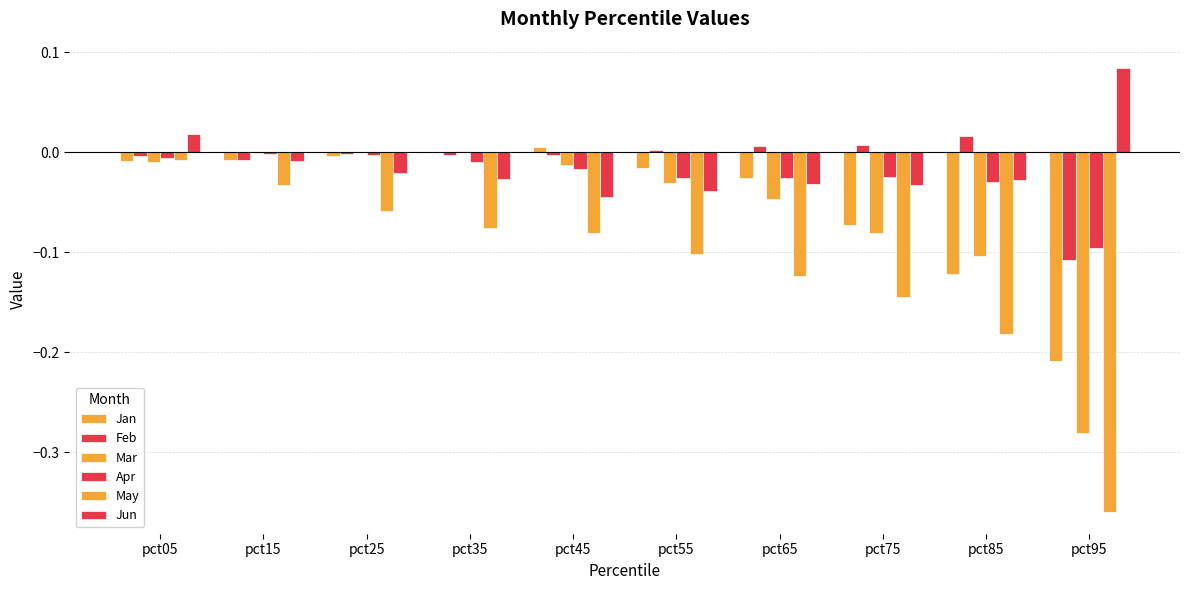

Are the bars horizontal?

No